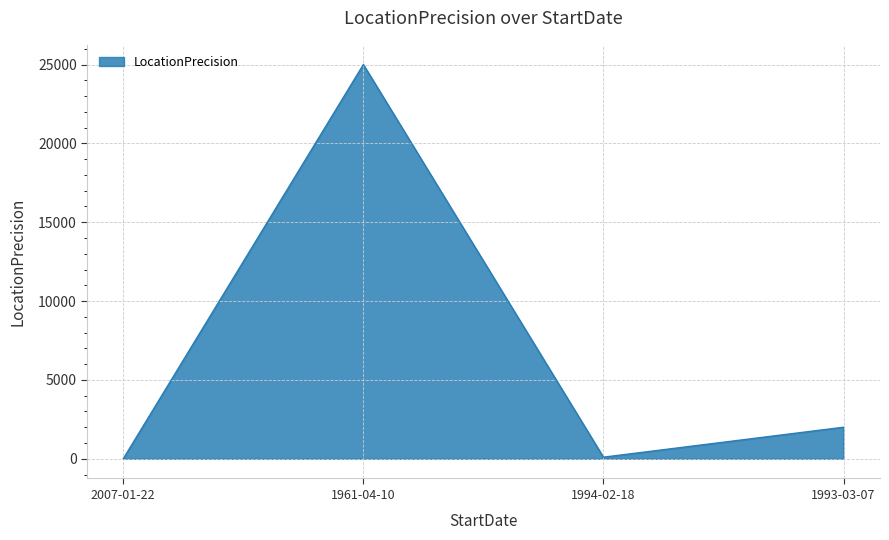

Where is the data nearest to the value 12502?

1993-03-07